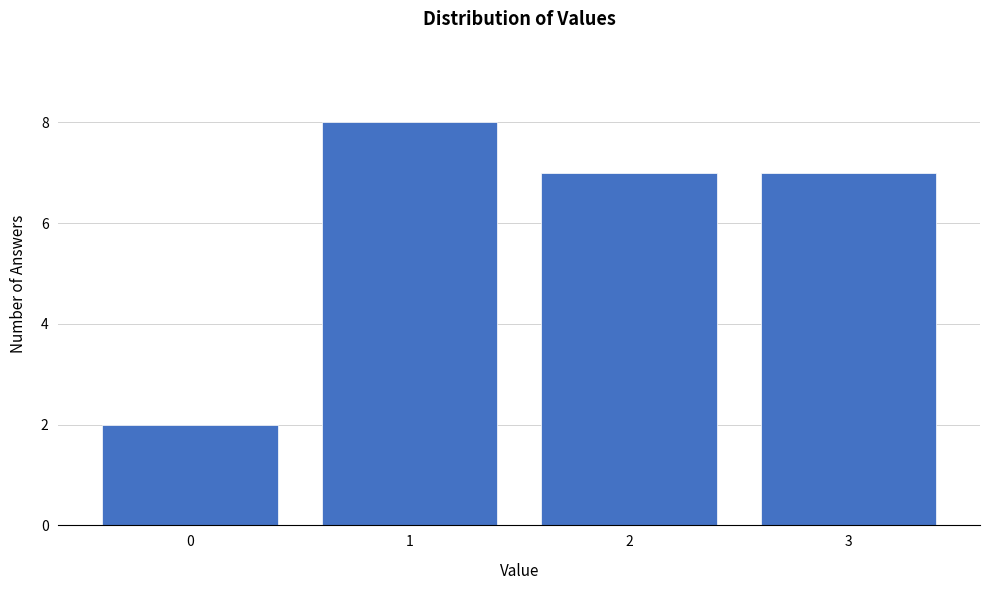

Reading right to left, what are all the values shown in this chart?

3=7	2=7	1=8	0=2